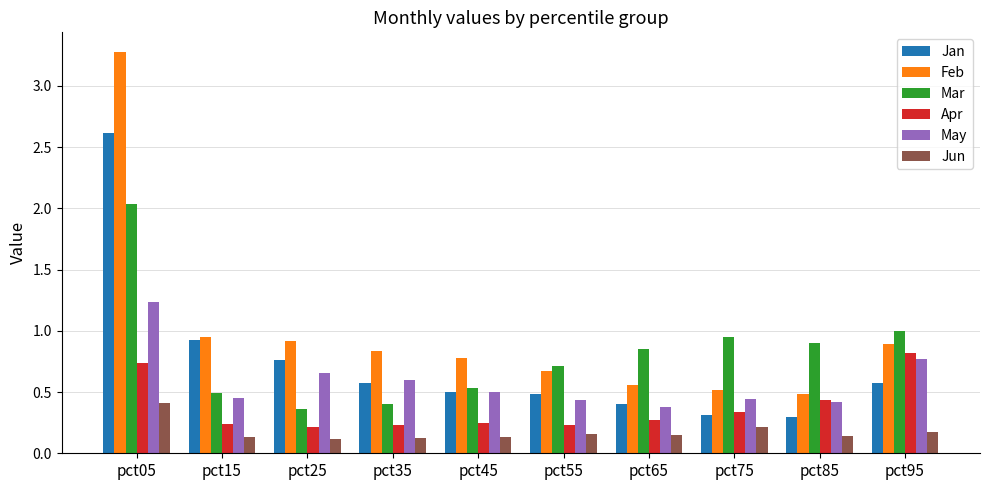

Which series has the widest spread of values?

Feb